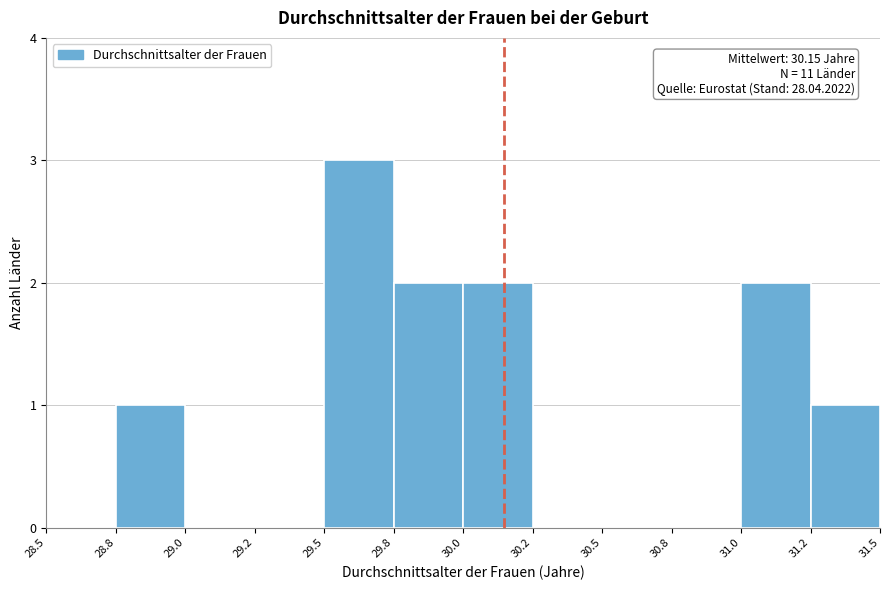

Reading right to left, what are all the values shown in this chart?

31.2=1	31.0=2	30.8=0	30.5=0	30.2=0	30.0=2	29.8=2	29.5=3	29.2=0	29.0=0	28.8=1	28.5=0